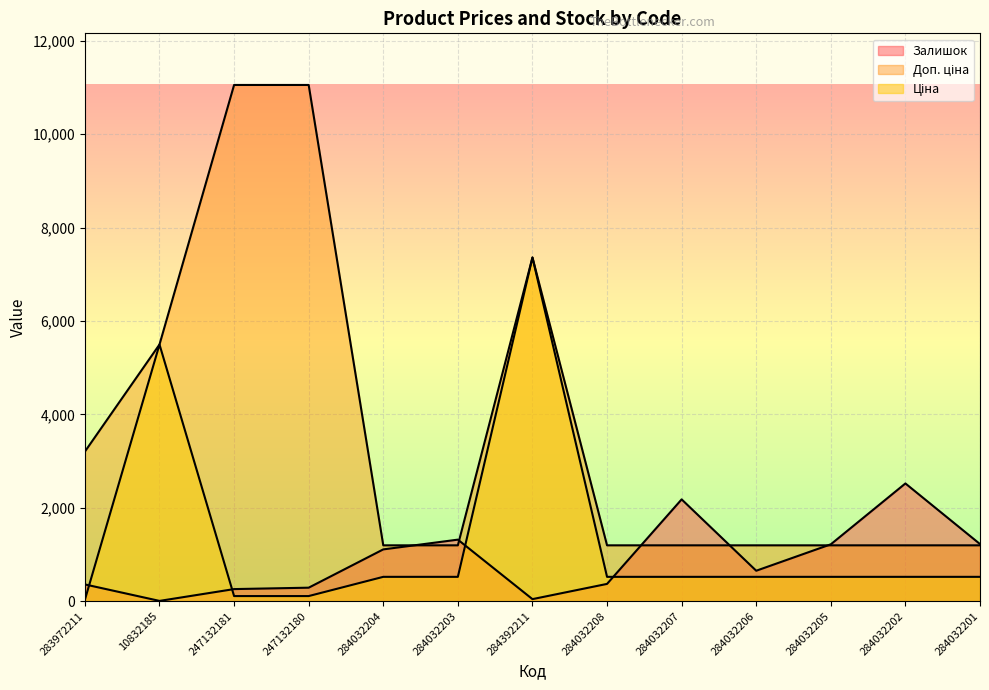

Which series has the largest range (max minus min)?

Доп. ціна